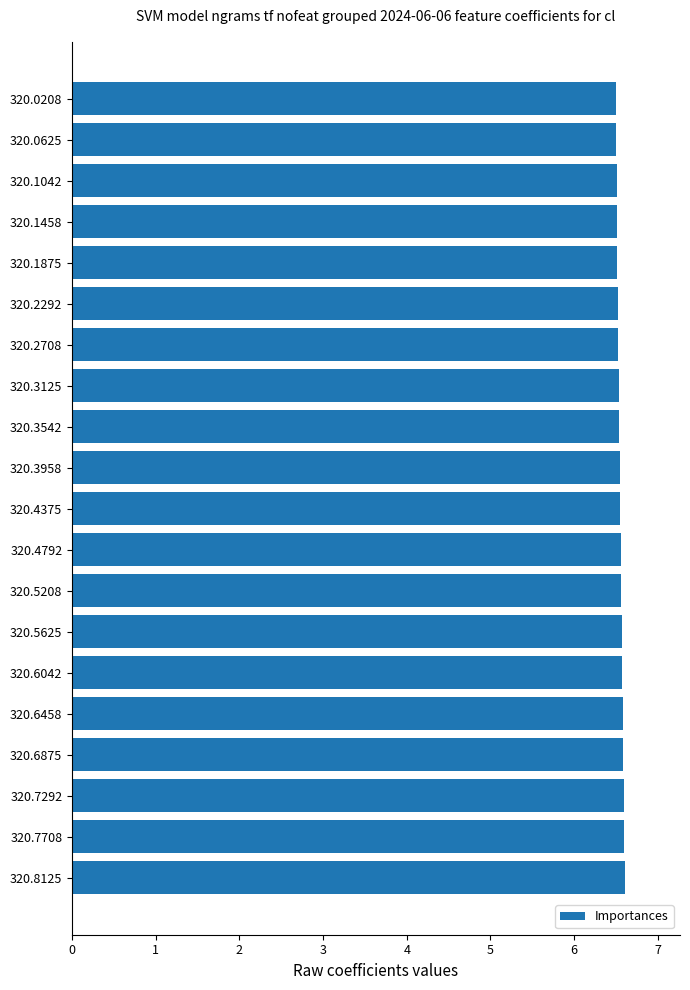

What is the sum of all values?

131.0